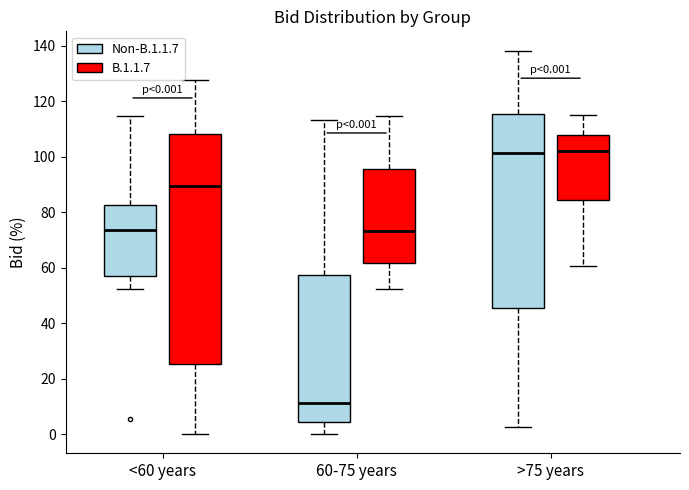

Which box is the tallest, from its lower edge to its upper edge?

<60 years (B.1.1.7)